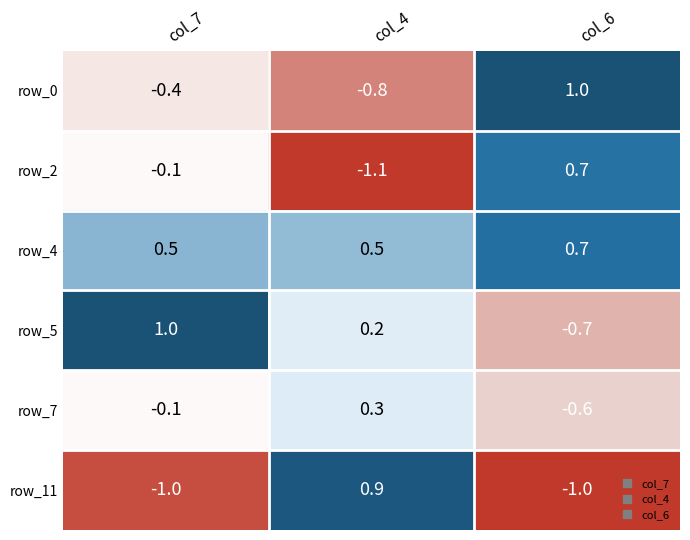

Reading left to right, transcribe all the data shown in this chart.

row_0: col_7=-0.4	col_4=-0.8	col_6=1.0
row_2: col_7=-0.1	col_4=-1.1	col_6=0.7
row_4: col_7=0.5	col_4=0.5	col_6=0.7
row_5: col_7=1.0	col_4=0.2	col_6=-0.7
row_7: col_7=-0.1	col_4=0.3	col_6=-0.6
row_11: col_7=-1.0	col_4=0.9	col_6=-1.0